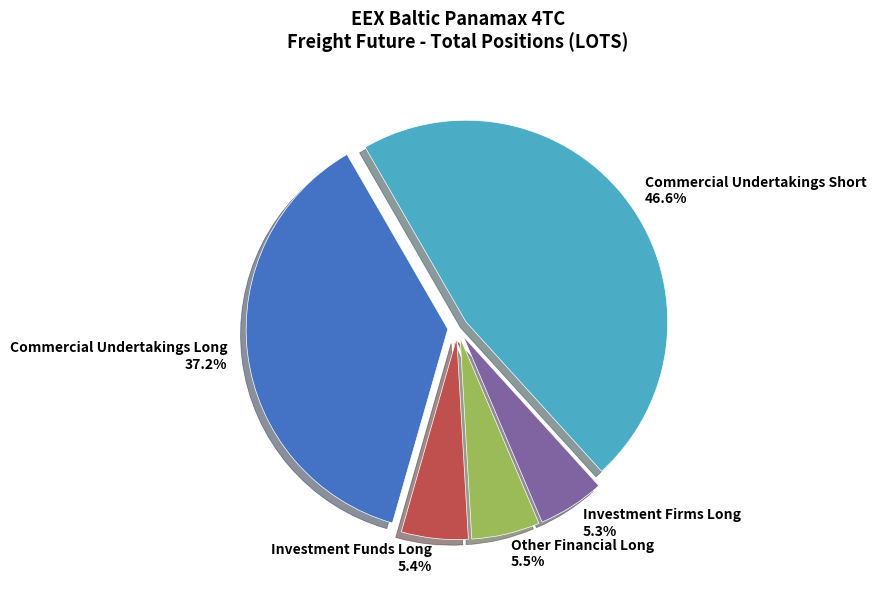

Count the number of slices in the pie.

5